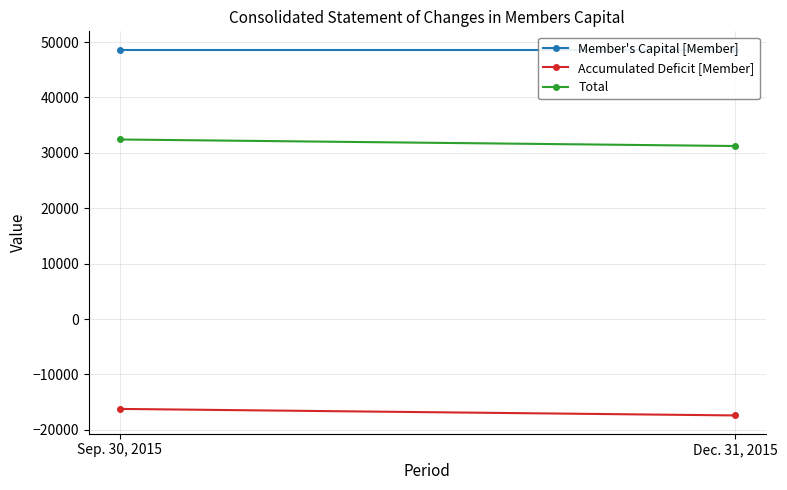

At which label is Total closest to 31827?

Sep. 30, 2015